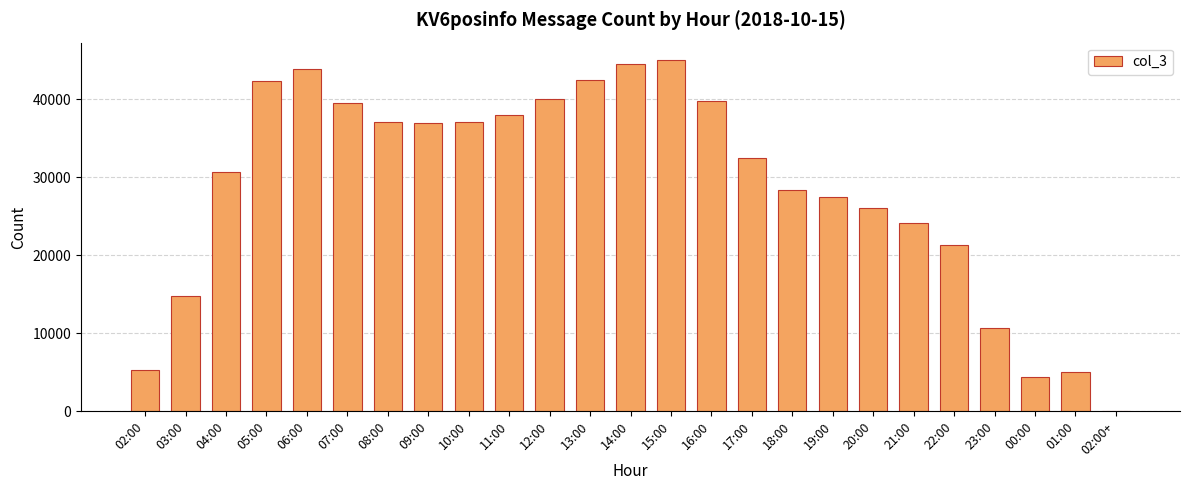

Where is the data nearest to the value 22500?

22:00